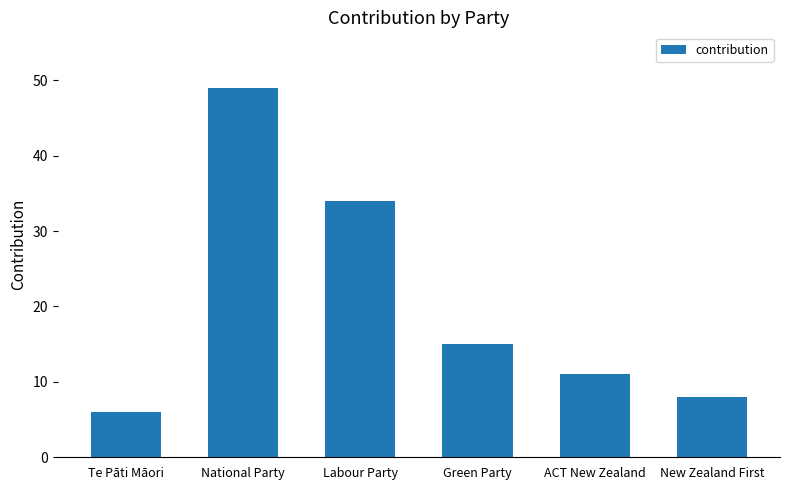

What is the label of the 2nd bar from the right?

ACT New Zealand